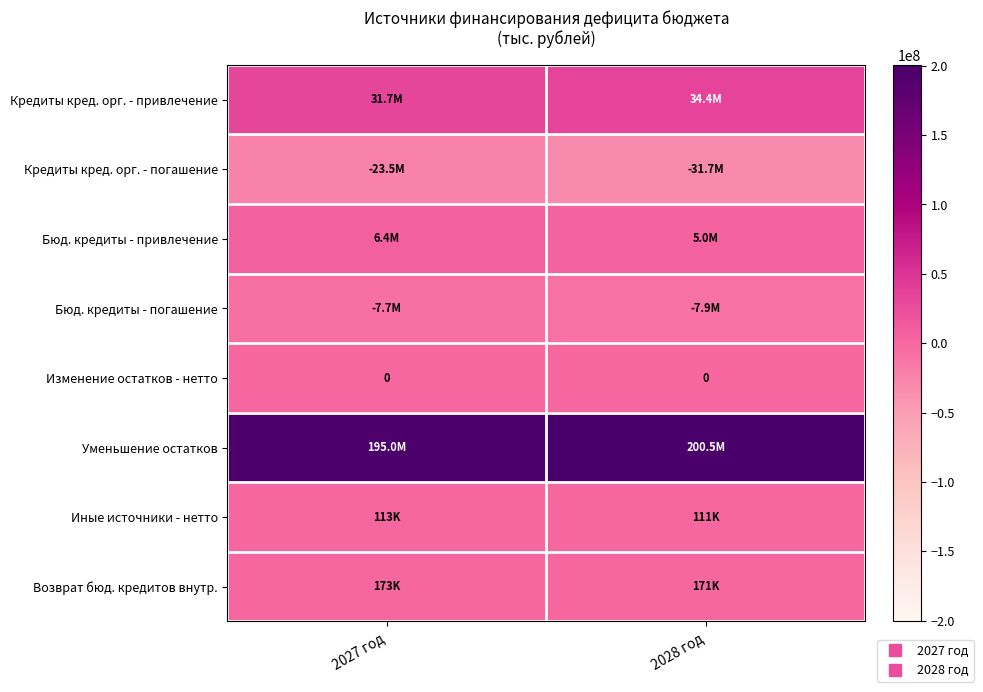

Which series has the largest range (max minus min)?

Кредиты кред. орг. - погашение